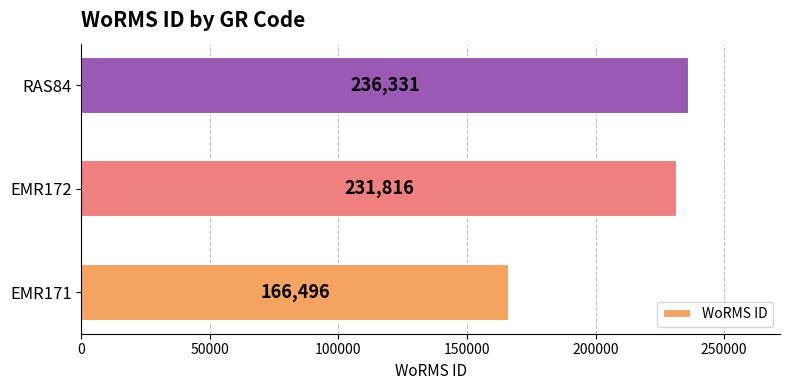

Rank the categories by value from highest to lowest.

RAS84, EMR172, EMR171